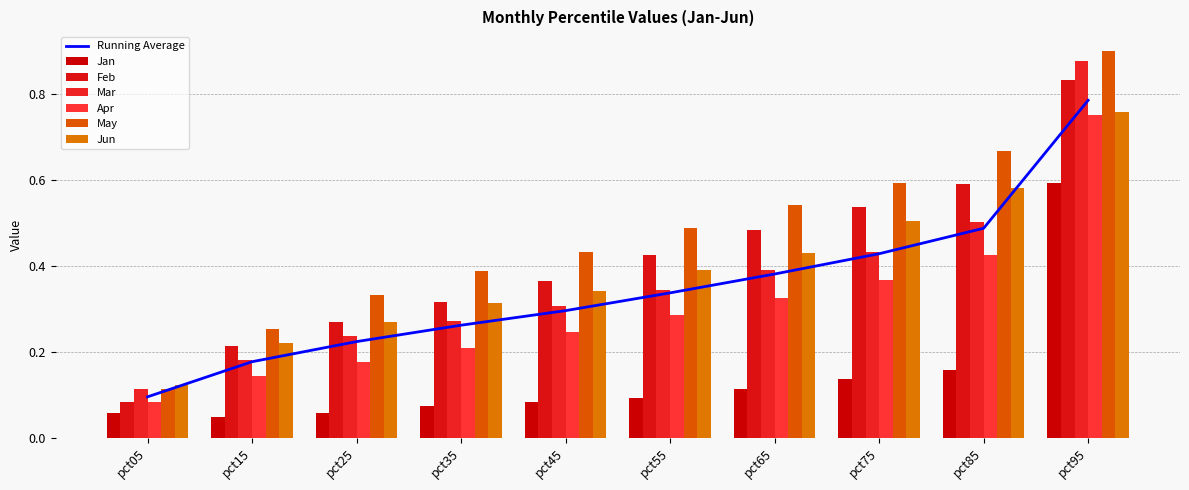

Rank the categories by Jan value from lowest to highest.

pct15, pct05, pct25, pct35, pct45, pct55, pct65, pct75, pct85, pct95